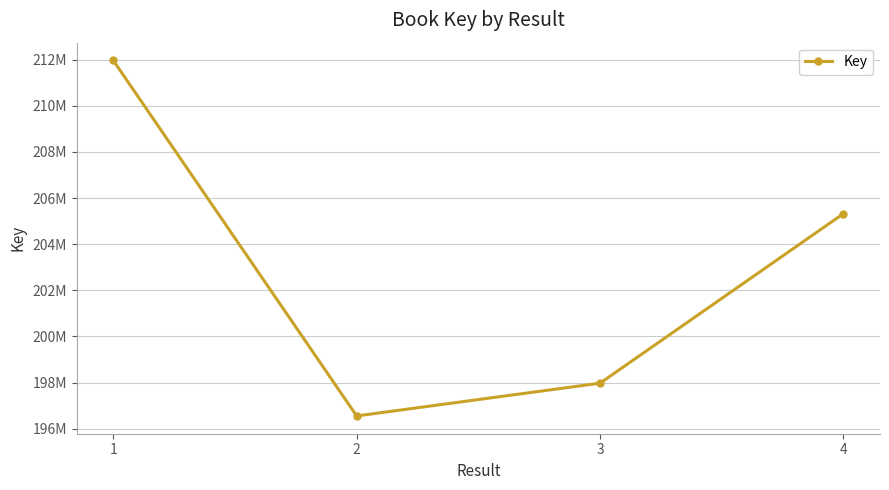

Reading left to right, list all the values displayed in this chart.

1=211970136	2=196552743	3=197974808	4=205327818